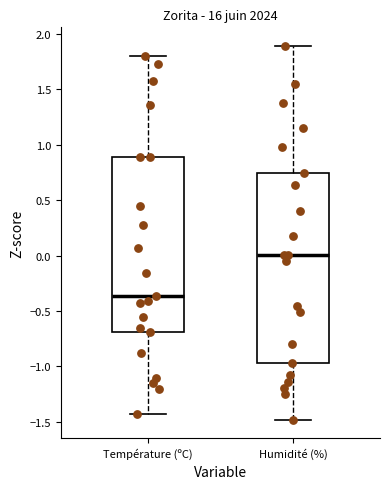

Which box has the lowest median line?

Température (ºC)